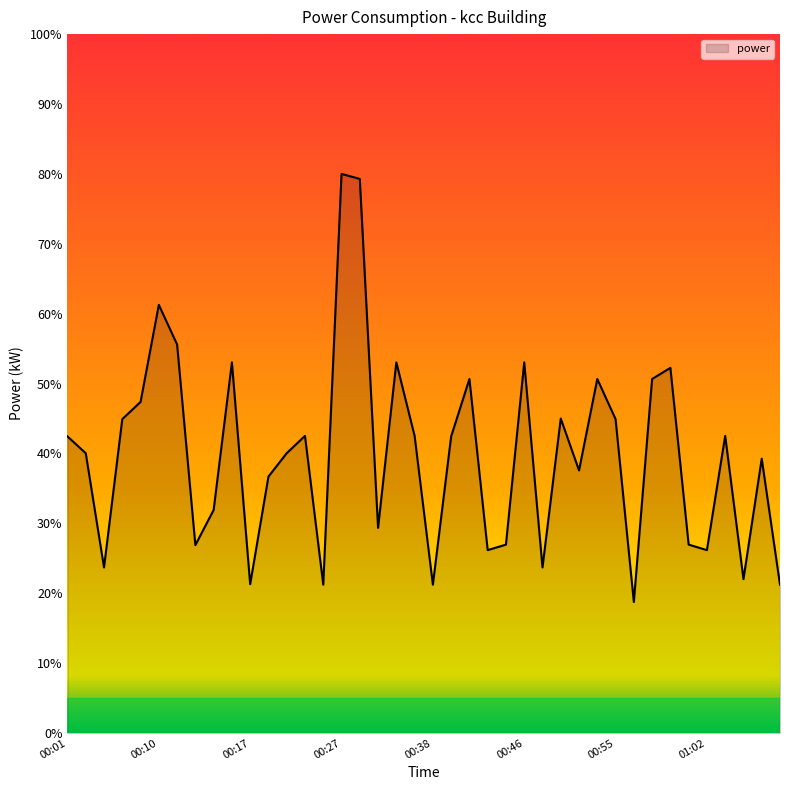

What is the minimum value shown in the chart?

18.7